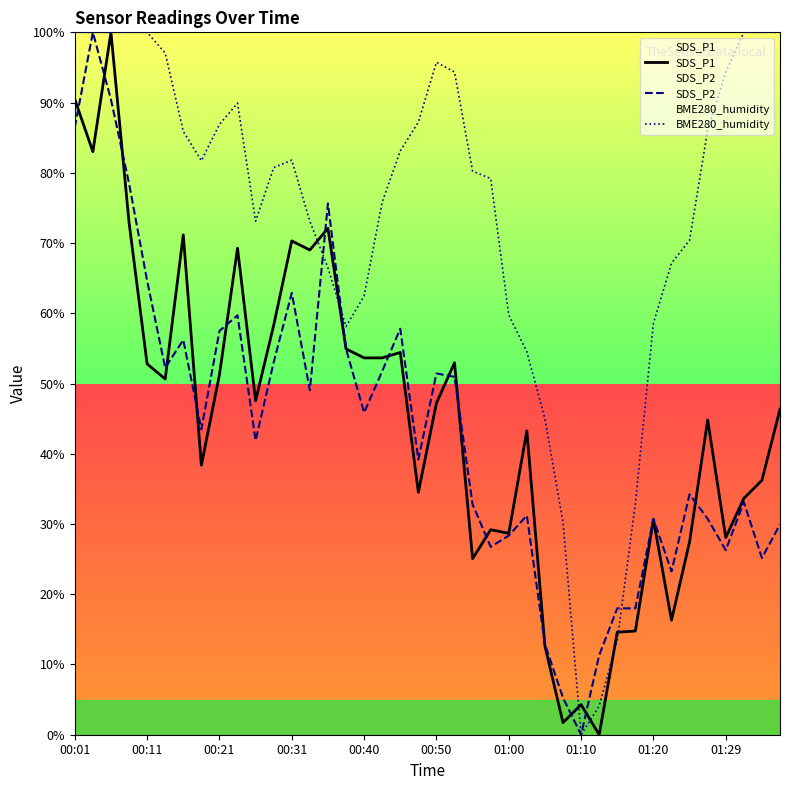

Is it true that SDS_P2 equals 100.2 at 00:40?

False